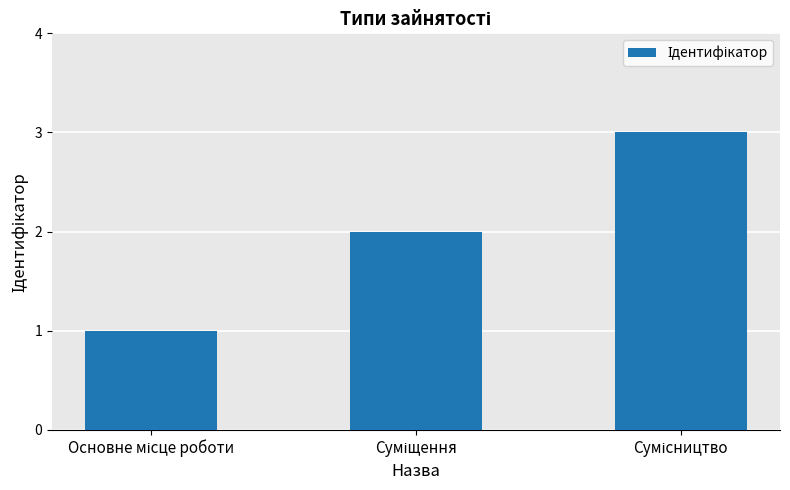

How many bars are there in total?

3